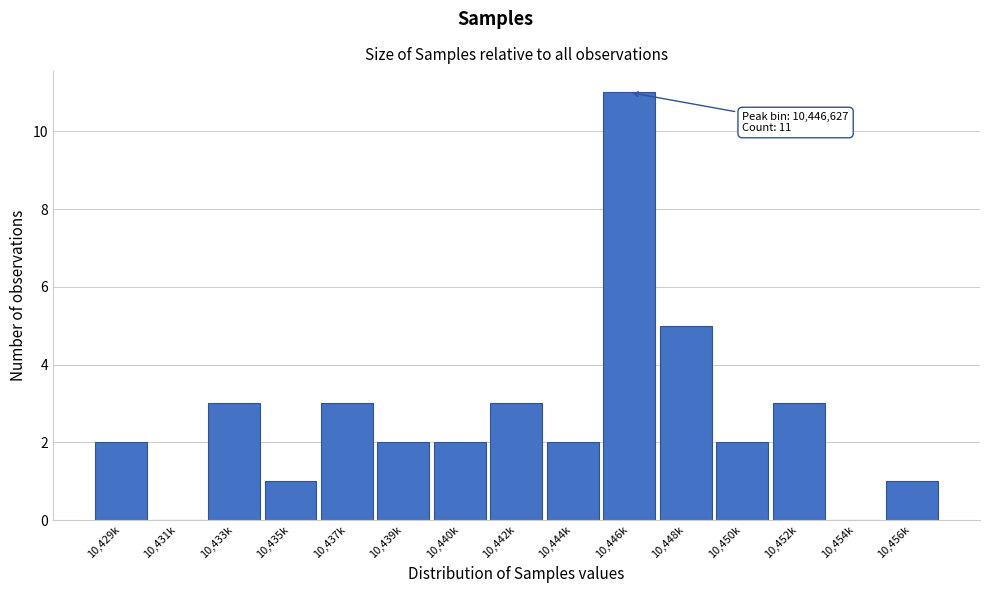

Reading left to right, list all the values displayed in this chart.

10,429k=2	10,431k=0	10,433k=3	10,435k=1	10,437k=3	10,439k=2	10,440k=2	10,442k=3	10,444k=2	10,446k=11	10,448k=5	10,450k=2	10,452k=3	10,454k=0	10,456k=1